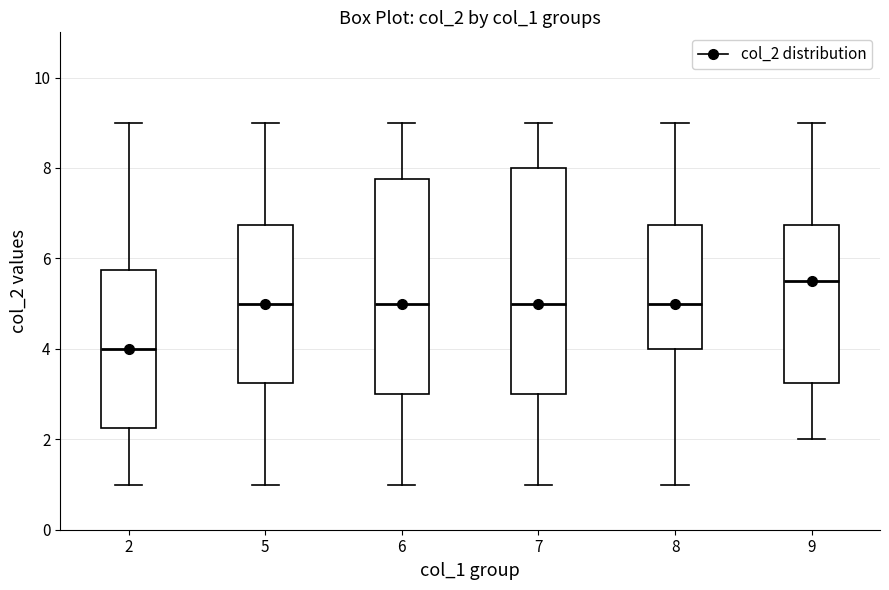

Comparing the boxes themselves (not the whiskers), which one is the tallest?

7